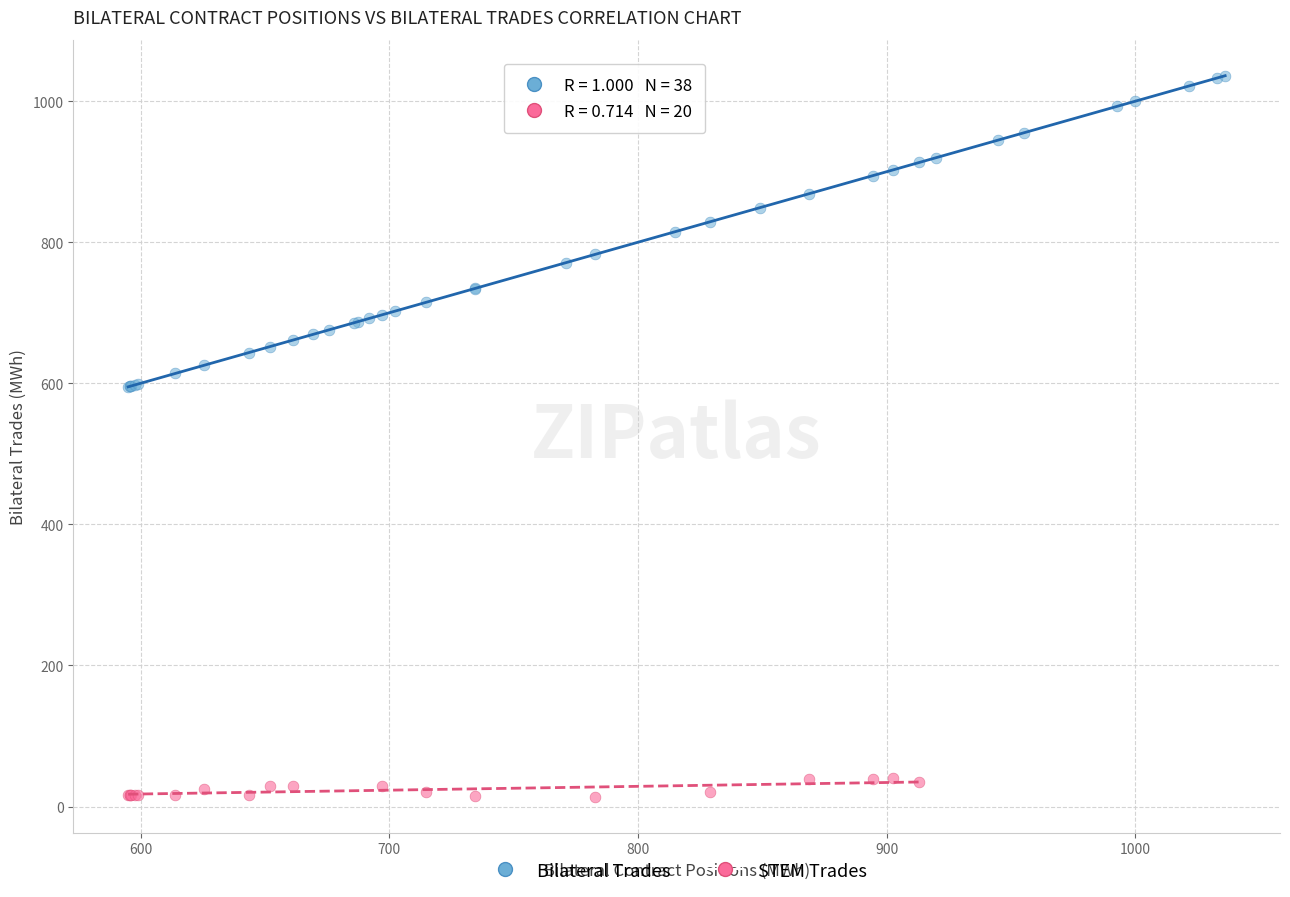

Which series reaches the maximum Y coordinate?

Bilateral Trades